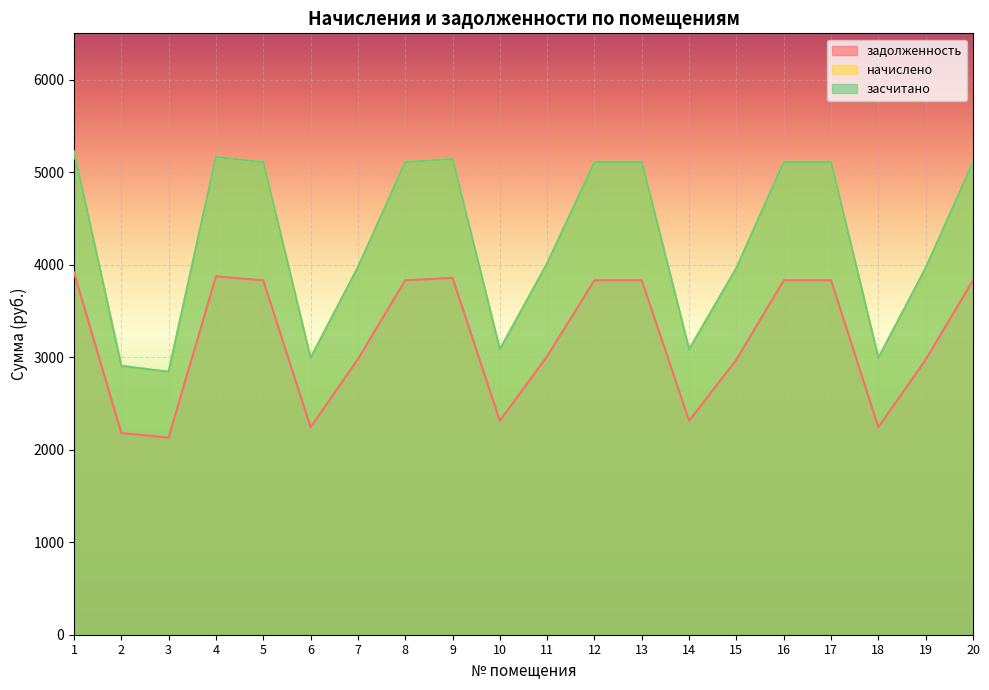

At which category does the chart reach its peak across all series?

1